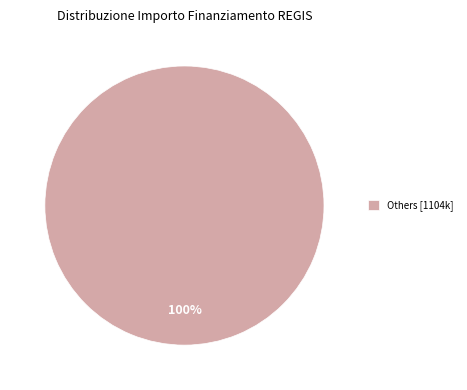

To the nearest percent, what percentage of the pie is Others [1104k]?

100%